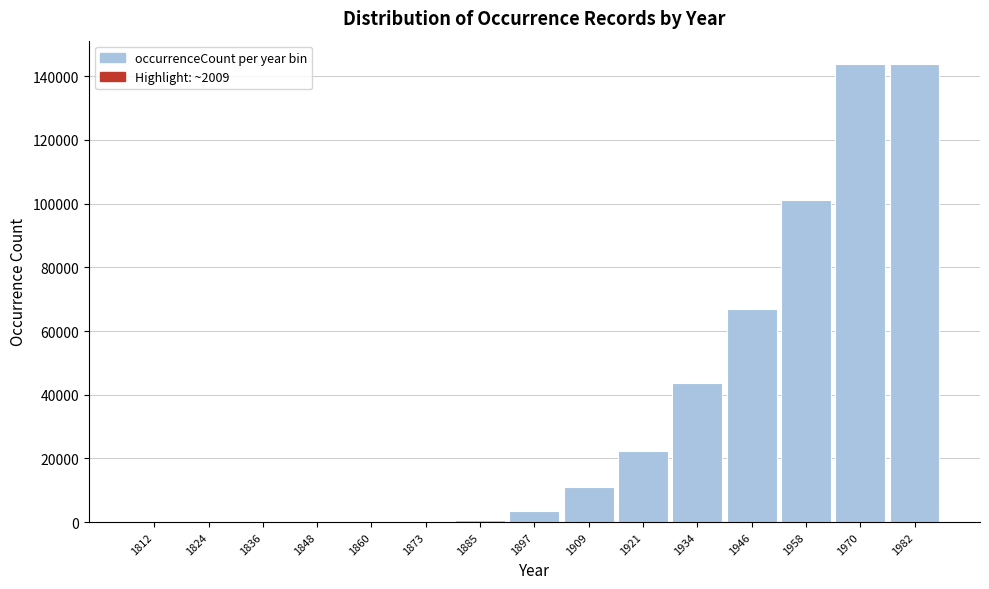

What is the change in value from 1824 to 1909?

+10956